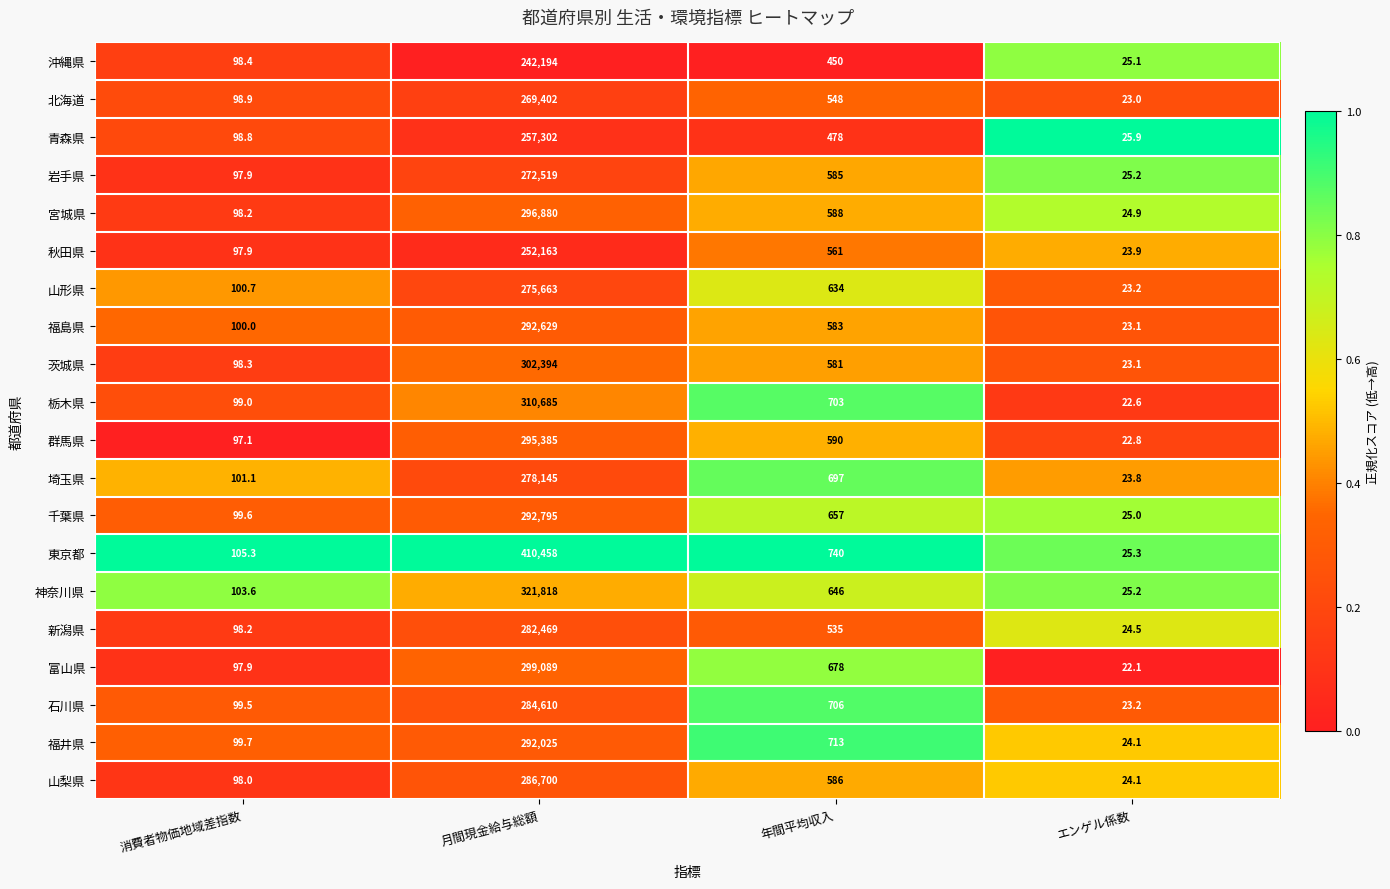

What is the sum of all 山梨県 values?

287408.1